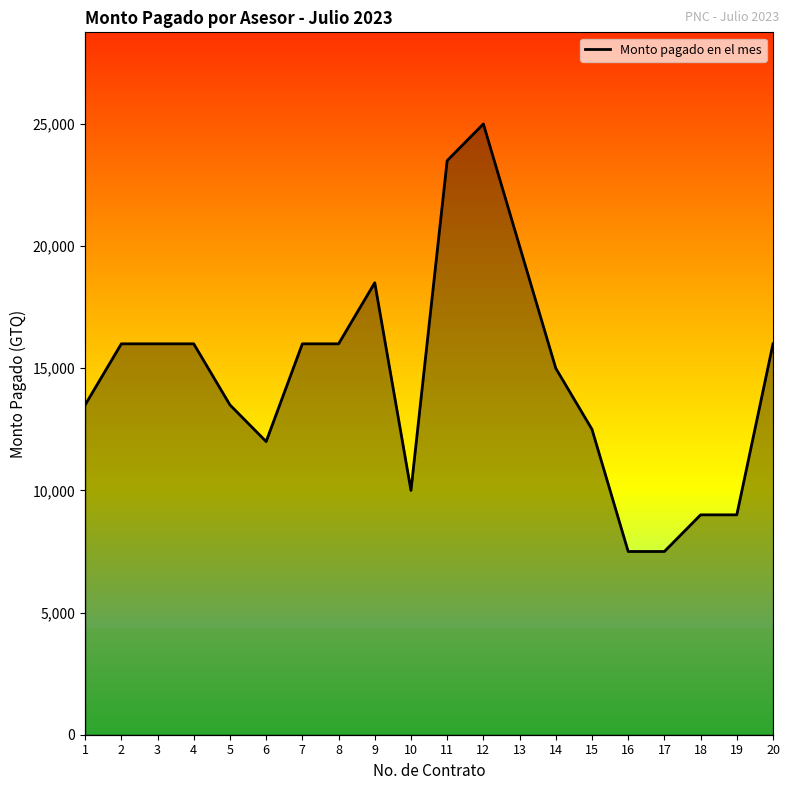

The chart shows a value of 4068 at 19. True or false?

False